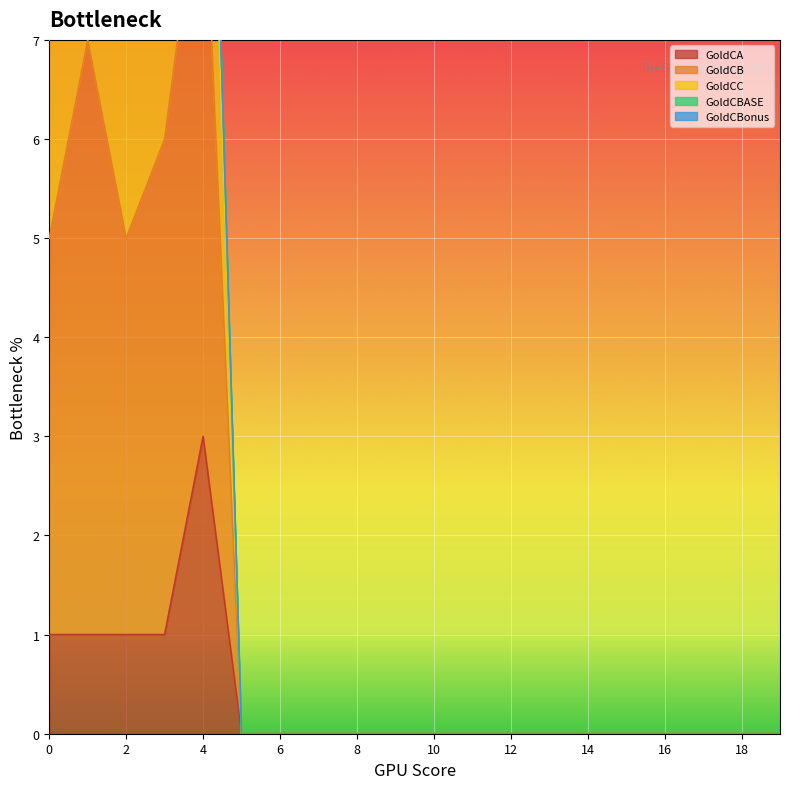

What is the maximum value for GoldCB?

13